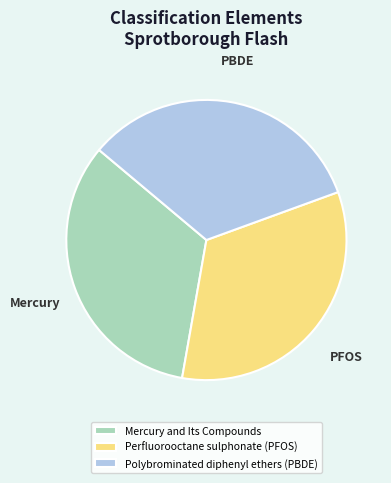

Do Mercury and Its Compounds and Perfluorooctane sulphonate (PFOS) together represent more than half of the pie?

Yes